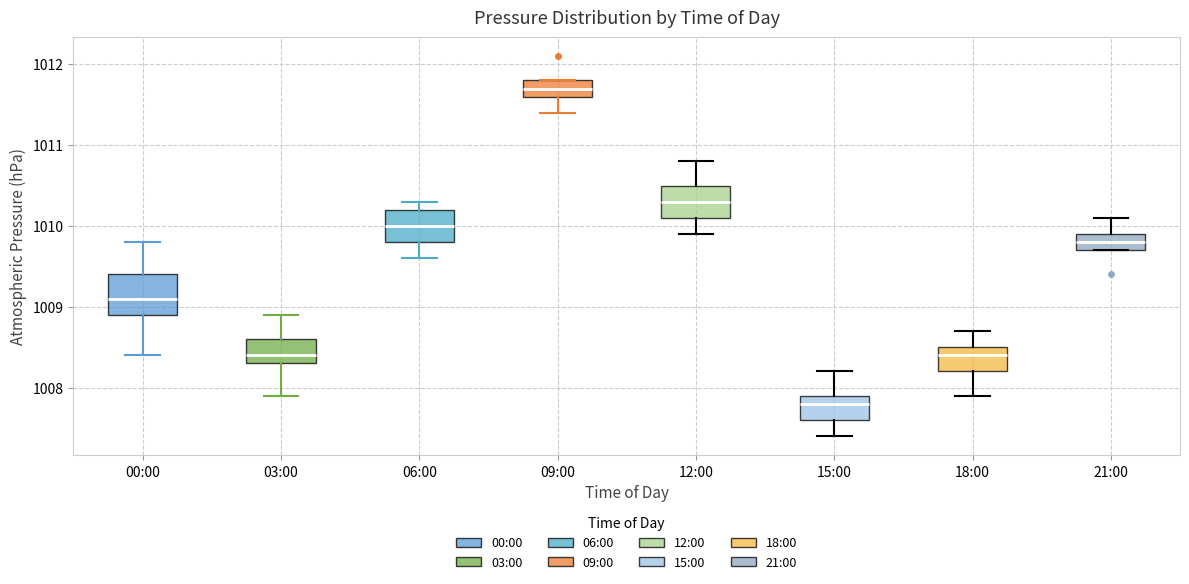

Reading left to right, read every box against the y-axis: the position of its median line, the range the box covers, and the ends of its whiskers. The values are not printed on the chart, so give them approximately, as read against the axis.

00:00: median 1009.1, box 1008.9 to 1009.4, whiskers 1008.4 to 1009.8
03:00: median 1008.4, box 1008.3 to 1008.6, whiskers 1007.9 to 1008.9
06:00: median 1010.0, box 1009.8 to 1010.2, whiskers 1009.6 to 1010.3
09:00: median 1011.7, box 1011.6 to 1011.8, whiskers 1011.4 to 1011.8
12:00: median 1010.3, box 1010.1 to 1010.5, whiskers 1009.9 to 1010.8
15:00: median 1007.8, box 1007.6 to 1007.9, whiskers 1007.4 to 1008.2
18:00: median 1008.4, box 1008.2 to 1008.5, whiskers 1007.9 to 1008.7
21:00: median 1009.8, box 1009.7 to 1009.9, whiskers 1009.7 to 1010.1